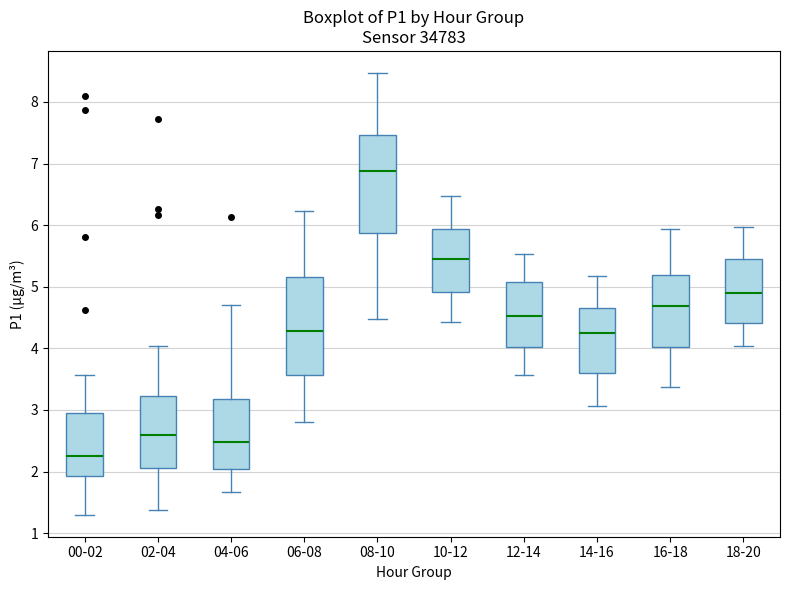

Where is the upper edge of the box for 14-16 on the y-axis? The values are not printed on the chart, so give them approximately, as read against the axis.

4.7